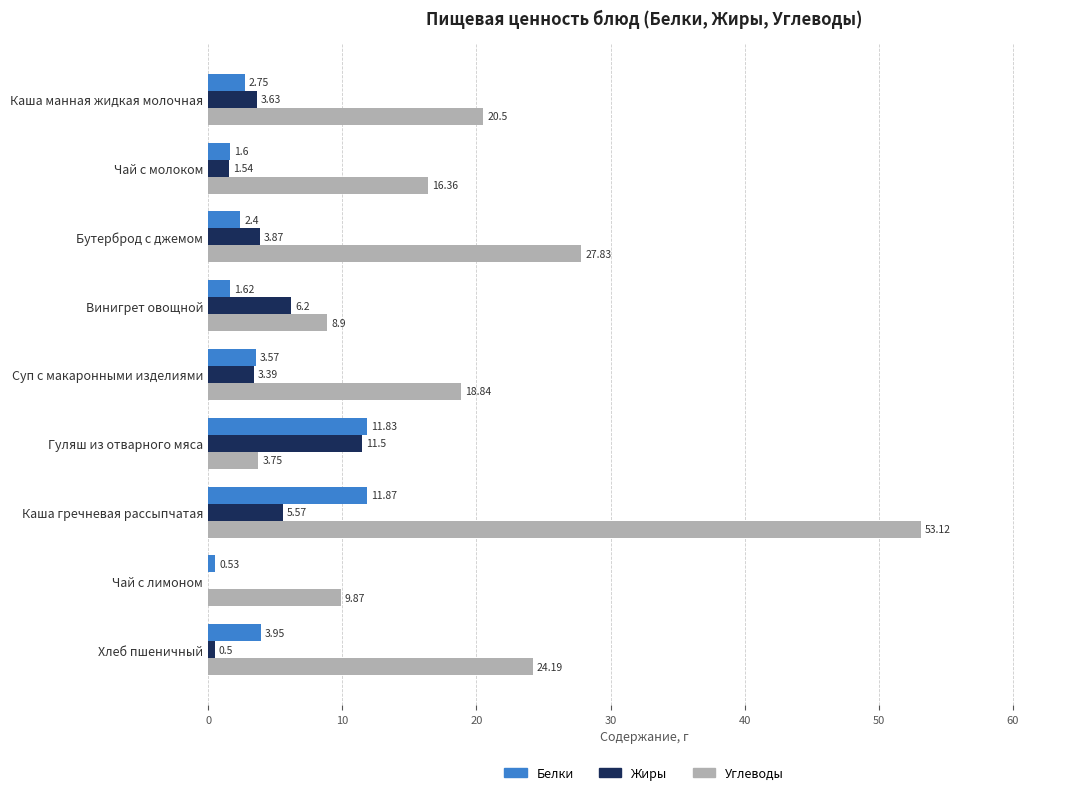

How many data points does each series have?

9